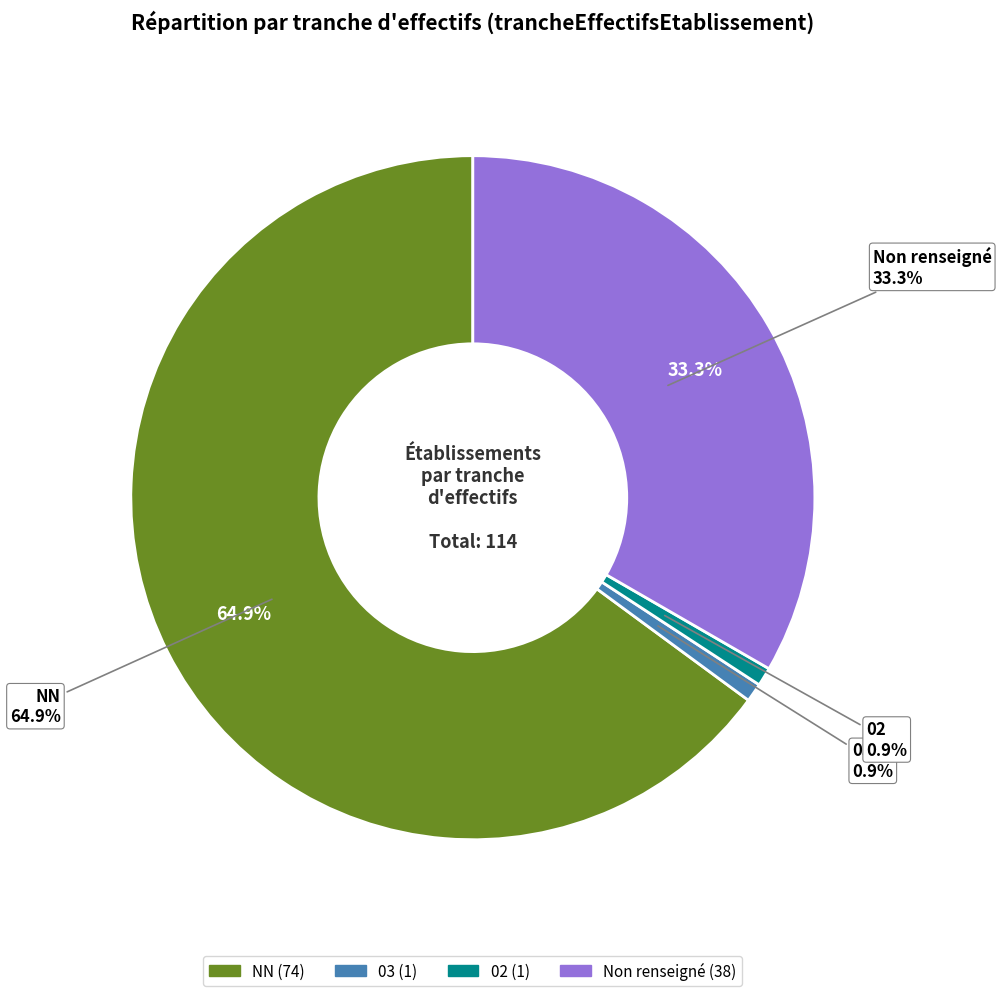

Between 03 and 02, which is larger?

03